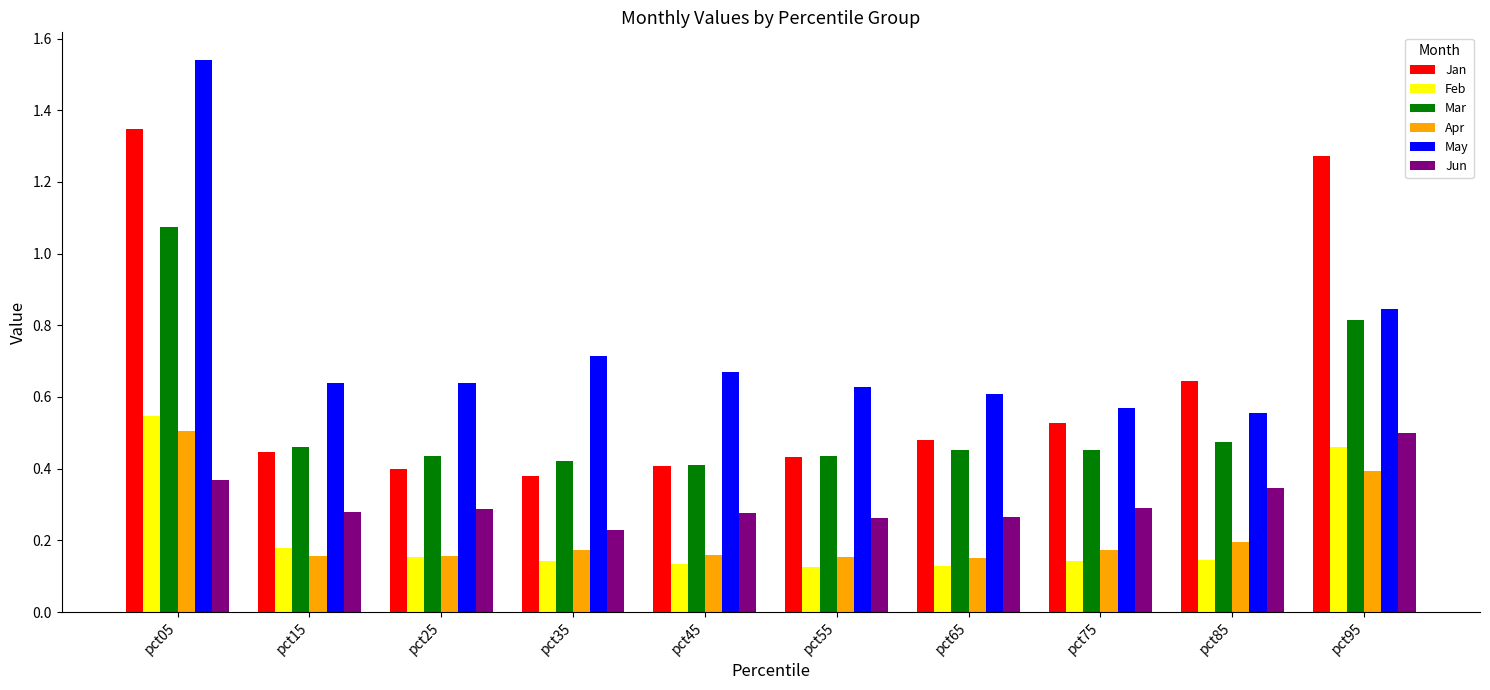

The value of Jan at pct65 is 0.5. True or false?

True